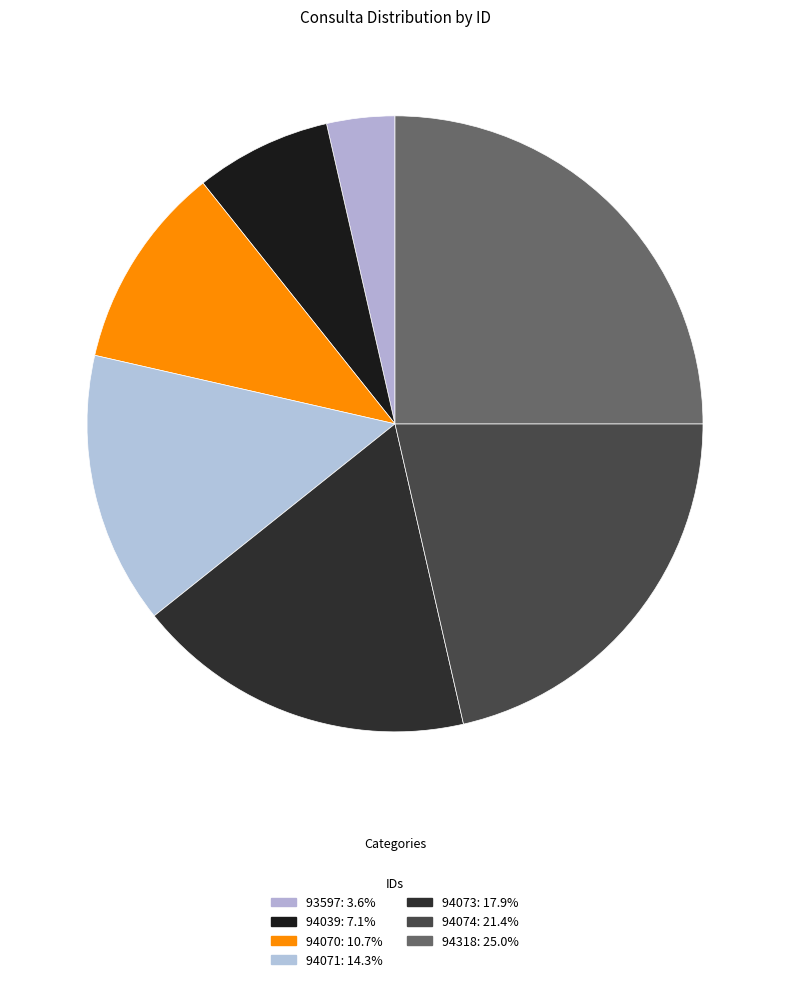

What percentage do 94070 and 94039 together represent?

17.9%